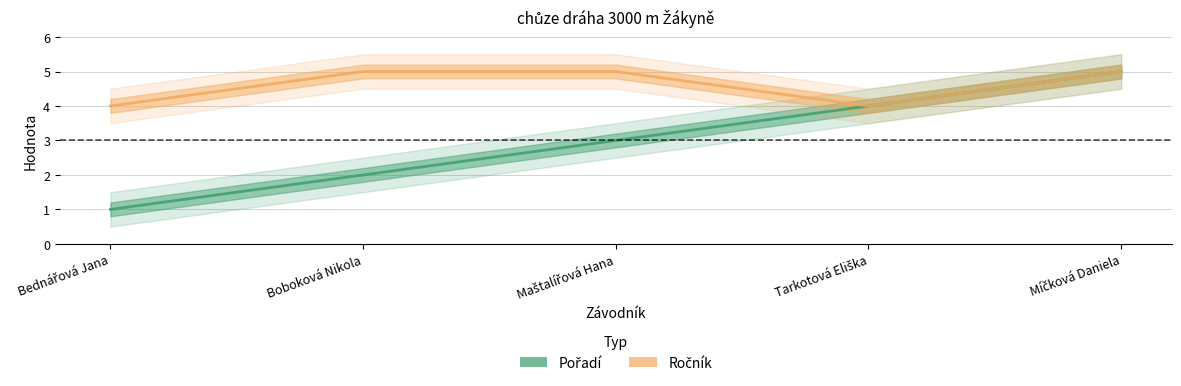

At which category is the sum across all series the highest?

Míčková Daniela